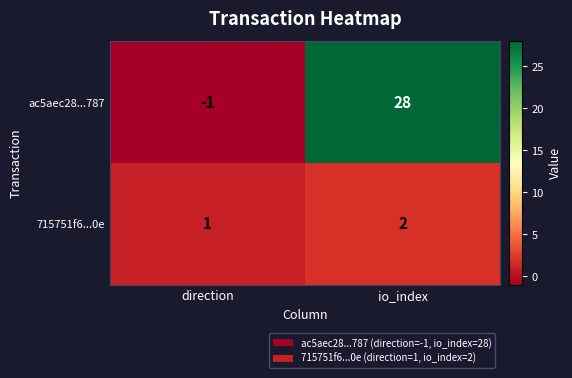

What is the spread (max minus min) of values at direction?

2